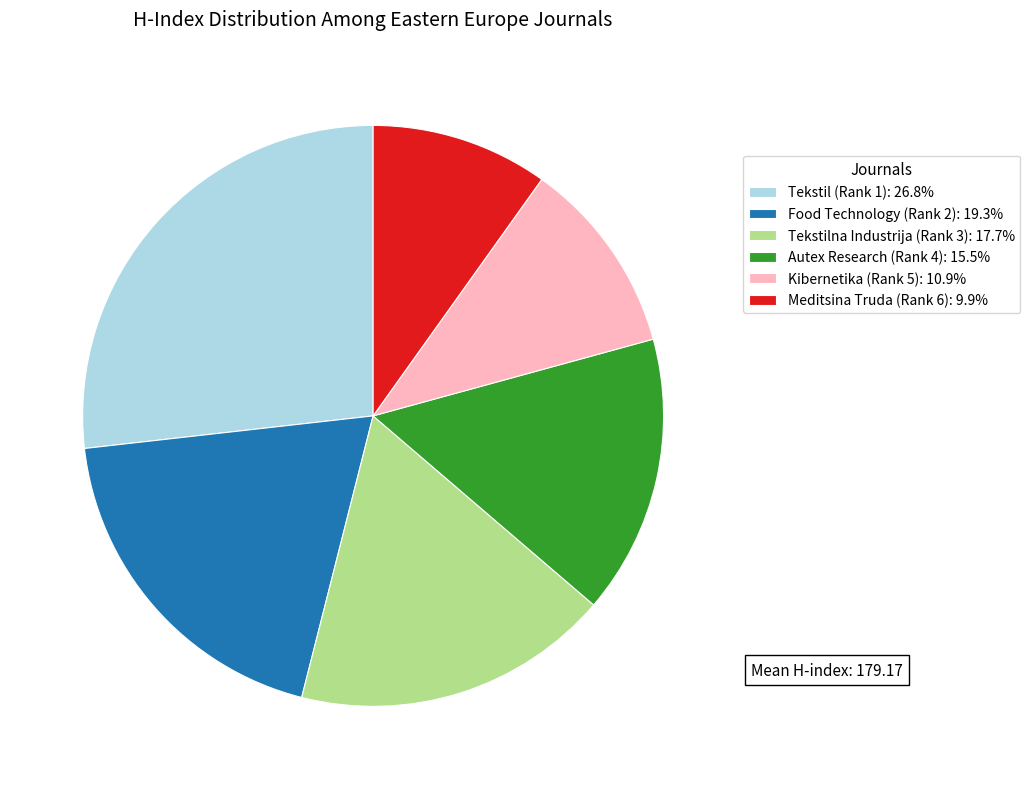

What is the ratio of the value at Food Technology (Rank 2): 19.3% to the value at Kibernetika (Rank 5): 10.9%?

1.8